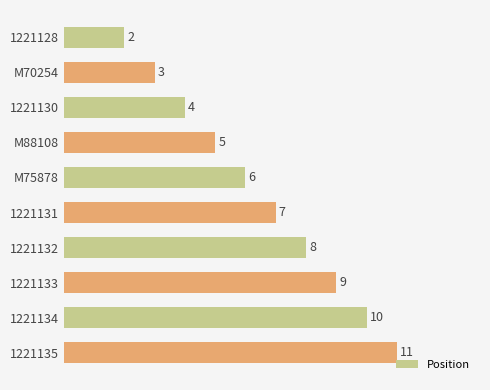

True or false: the data shows 4 at 1221134.

False